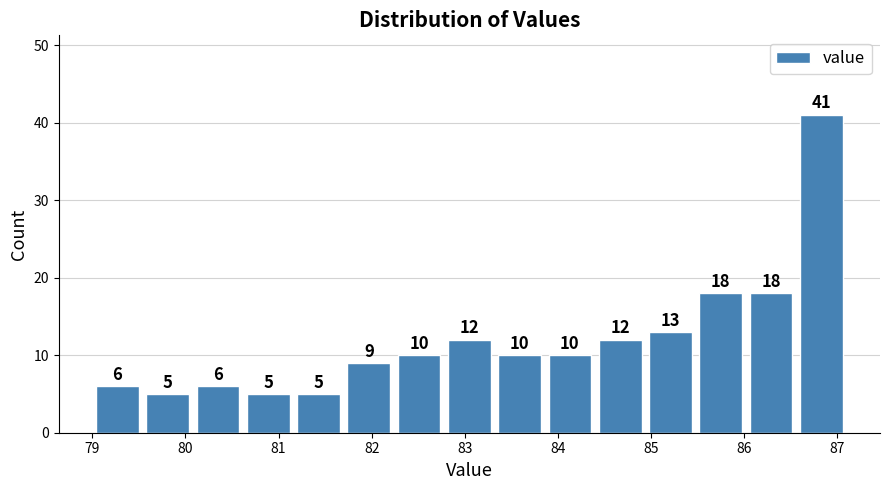

Reading left to right, list every bar in this chart as the range it spans on the x-axis followed by its height. The bar edges are not printed on the chart, so give them approximately, as read against the axis.

79.00 to 79.54: 6
79.54 to 80.08: 5
80.08 to 80.62: 6
80.62 to 81.16: 5
81.16 to 81.70: 5
81.70 to 82.24: 9
82.24 to 82.78: 10
82.78 to 83.32: 12
83.32 to 83.86: 10
83.86 to 84.40: 10
84.40 to 84.94: 12
84.94 to 85.48: 13
85.48 to 86.02: 18
86.02 to 86.56: 18
86.56 to 87.10: 41